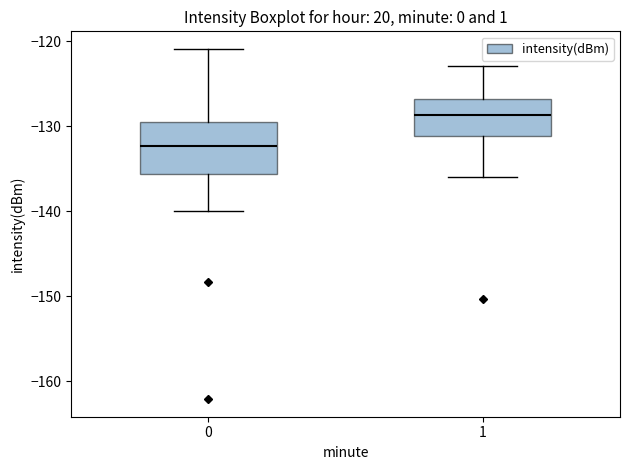

Which box's median line is the lowest?

0